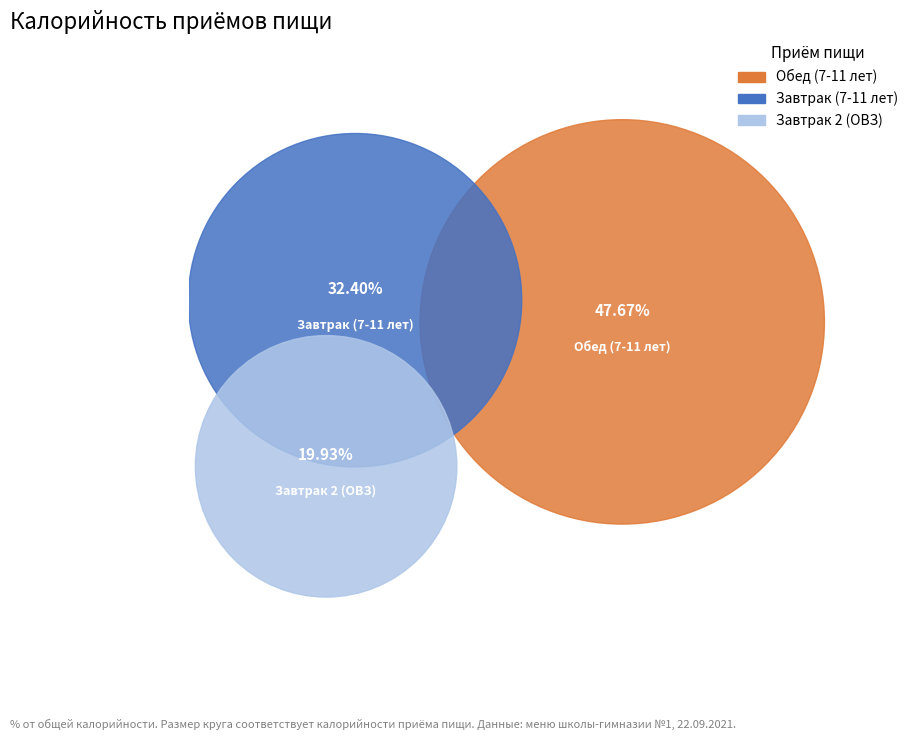

Which slice is the smallest?

Завтрак 2 (ОВЗ)